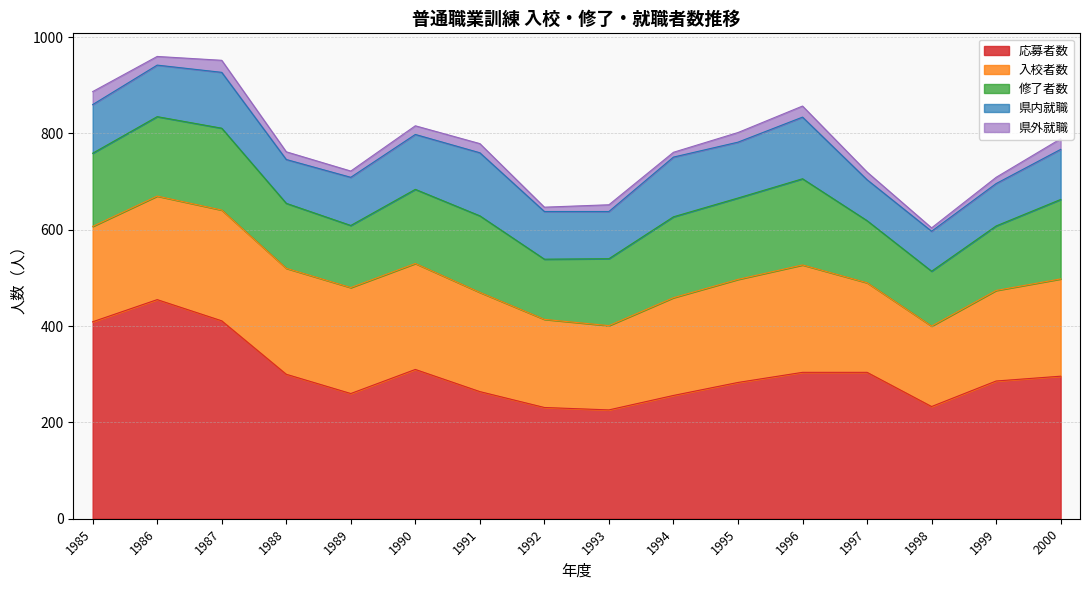

Reading left to right, extract all data points from this chart.

応募者数: 409	455	411	300	260	310	264	231	226	256	283	304	304	233	286	296
入校者数: 198	215	230	220	220	220	206	183	175	203	214	223	186	167	188	202
修了者数: 152	165	170	135	129	154	159	125	139	168	169	179	129	114	134	165
県内就職: 101	107	116	91	100	114	131	99	98	124	116	128	85	83	88	104
県外就職: 27	18	25	16	13	18	19	9	14	10	20	23	16	7	13	22